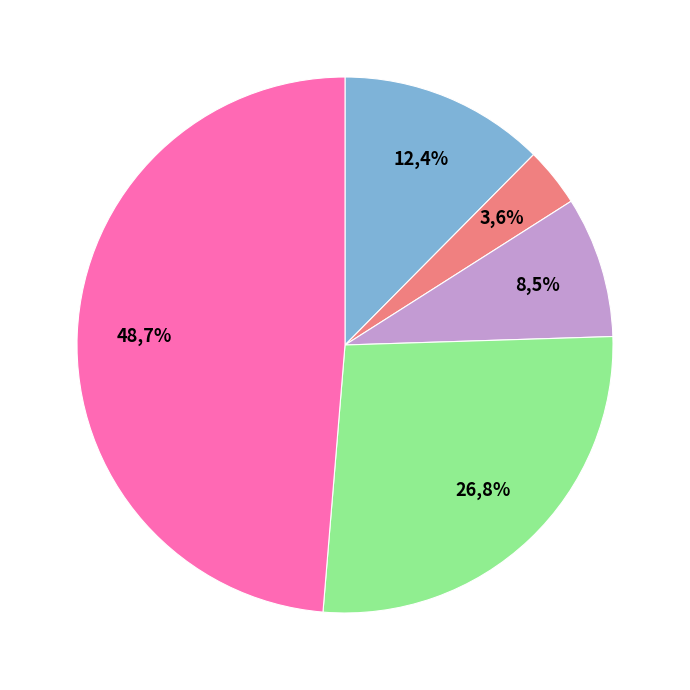

Combined, what portion of the pie is Arriva Kent Thameside Limited and Arriva The Shires Ltd?

52.3%